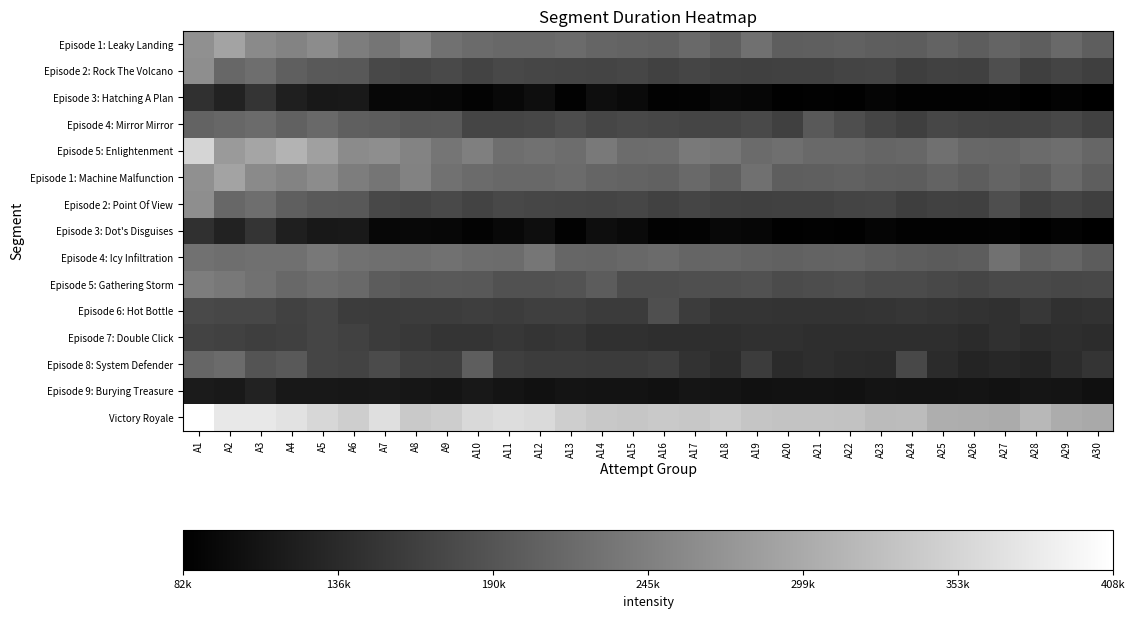

Which series has the largest total across all categories?

Victory Royale